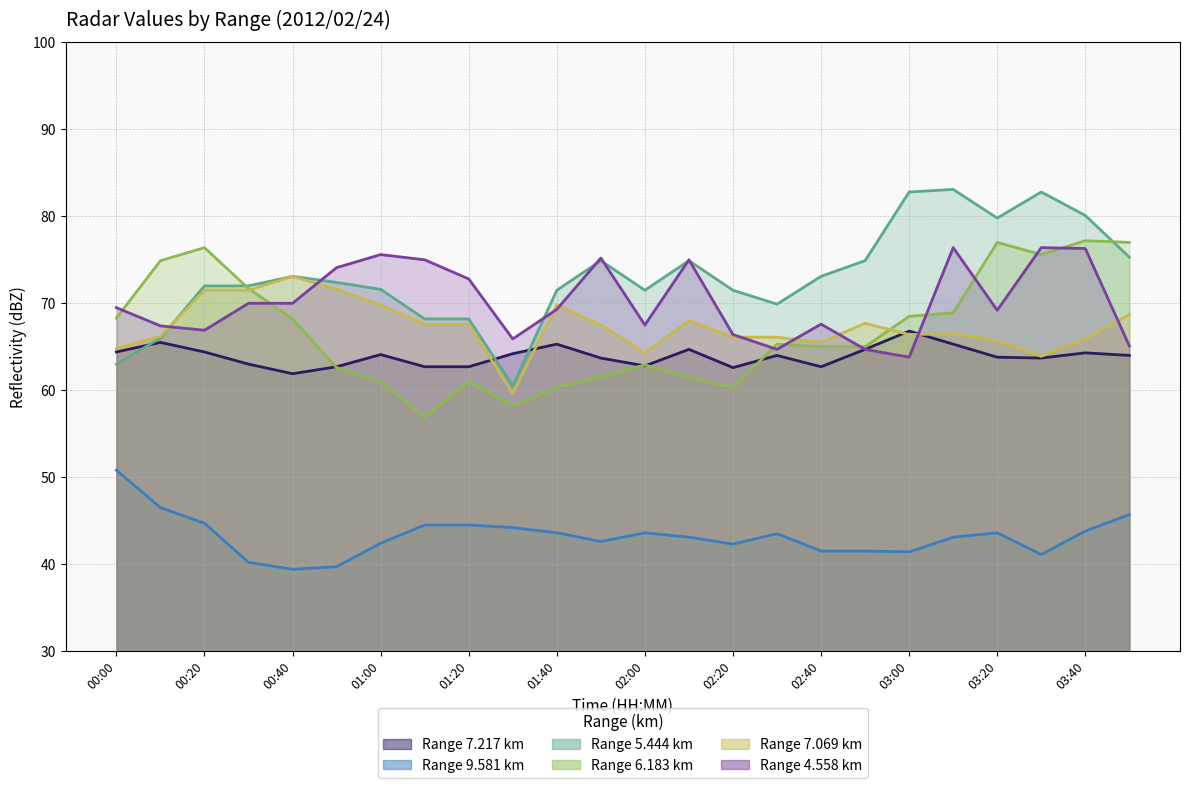

What is the difference between the maximum and minimum values in the 5.444 series?

22.6